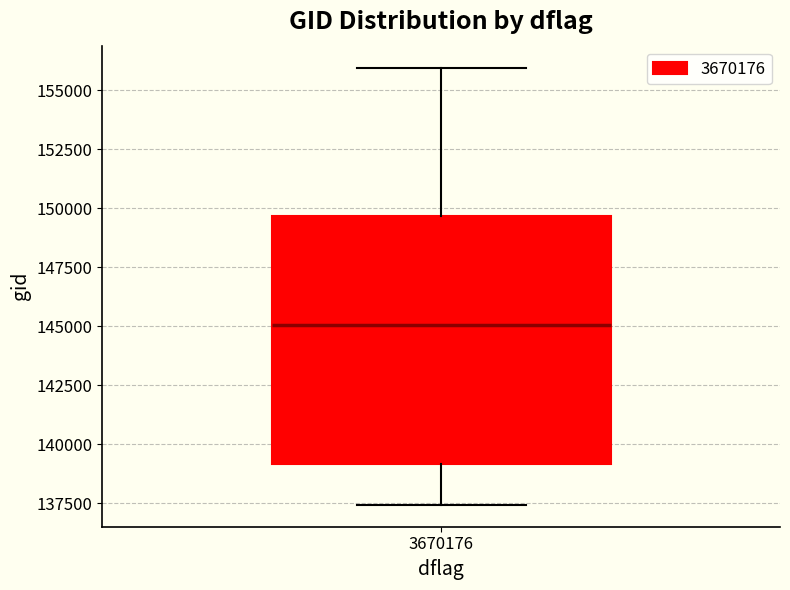

Read this box plot against the y-axis: the position of the median line, the range covered by the box, and the ends of both whiskers. The values are not printed on the chart, so give them approximately, as read against the axis.

median 145000, box 139000 to 149500, whiskers 137500 to 156000